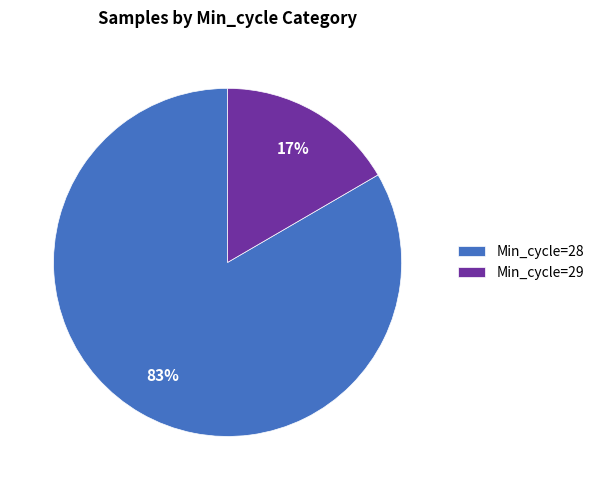

Does any single category account for the majority?

Yes